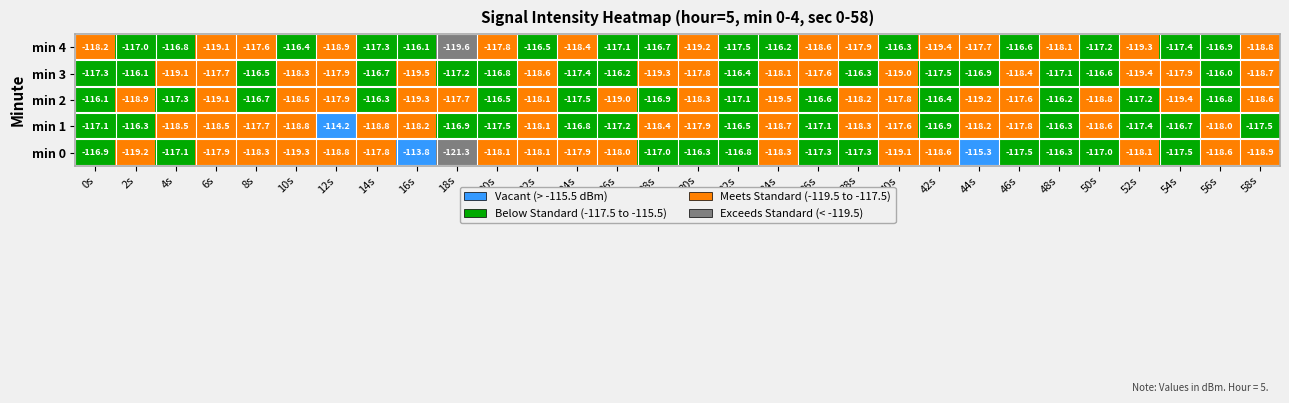

The min 3 series shows -119.4 at 52s. True or false?

True